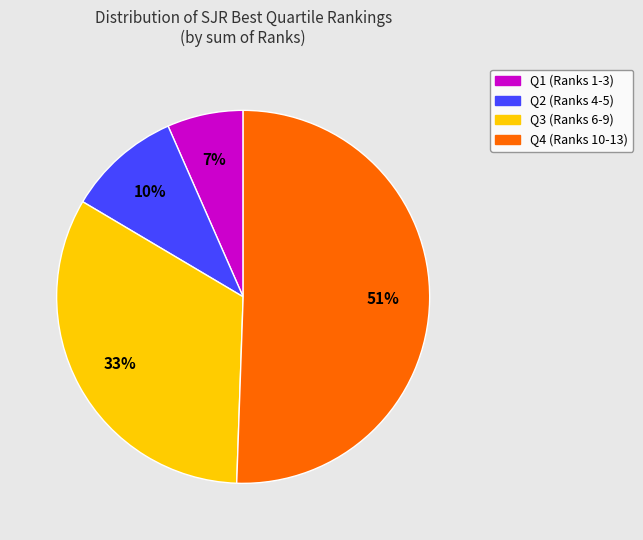

Is it true that Q2 is 24% of the pie?

False